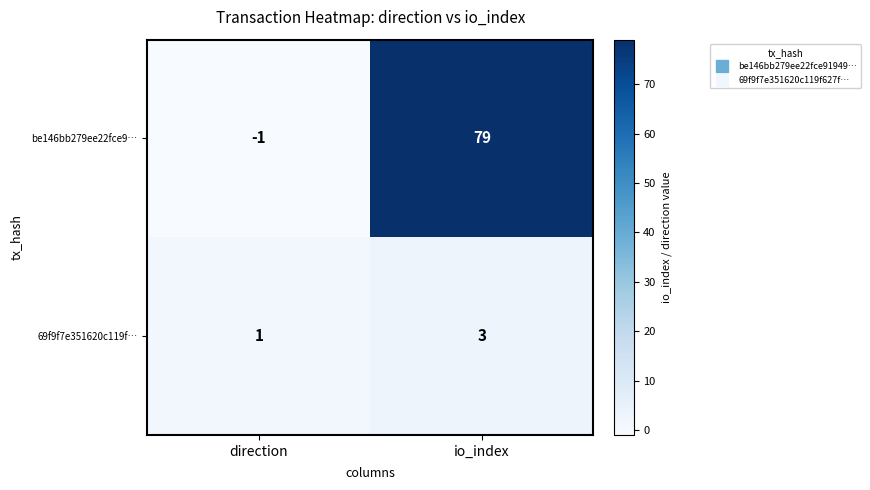

True or false: 69f9f7e351620c119f… has a value of 3 at io_index.

True